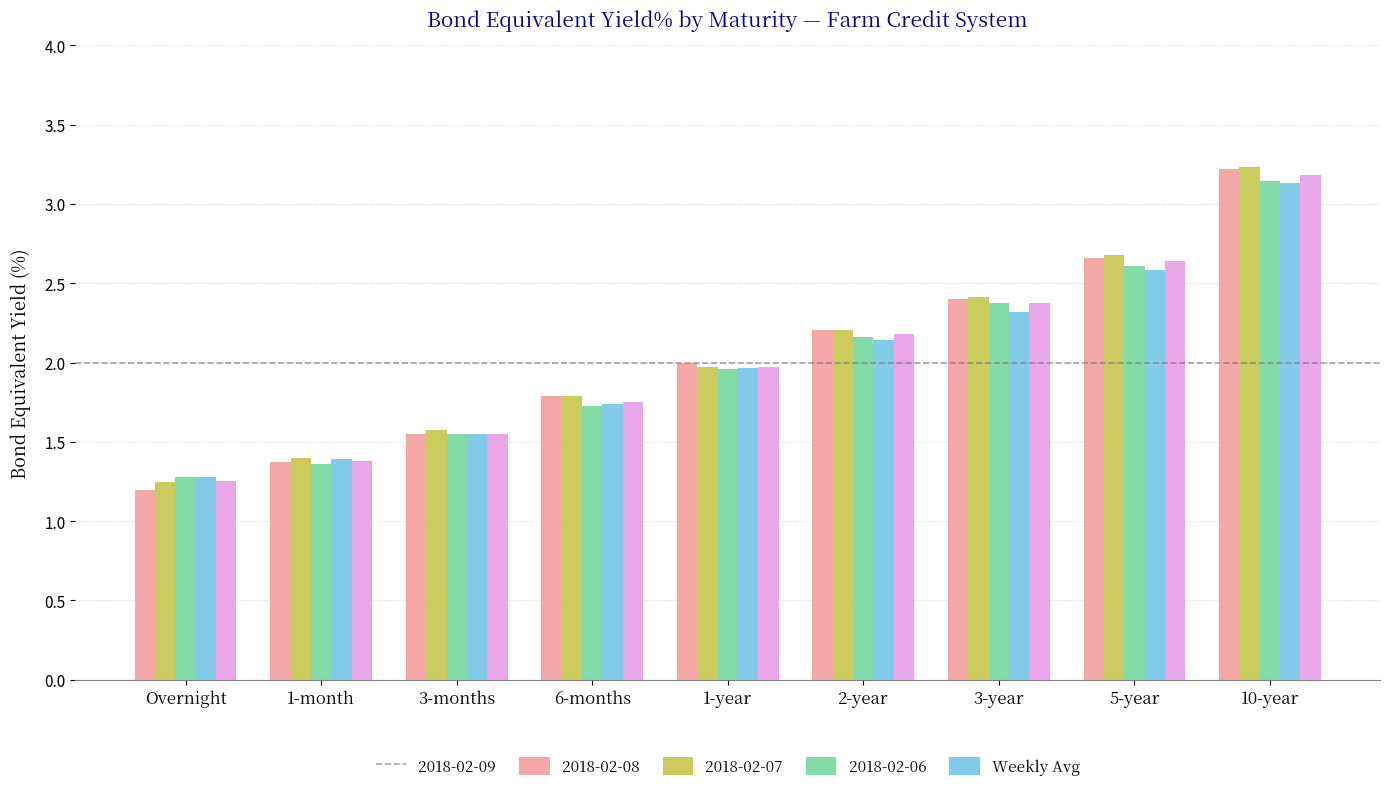

The value of 2018-02-07 at 3-months is 2.5. True or false?

False